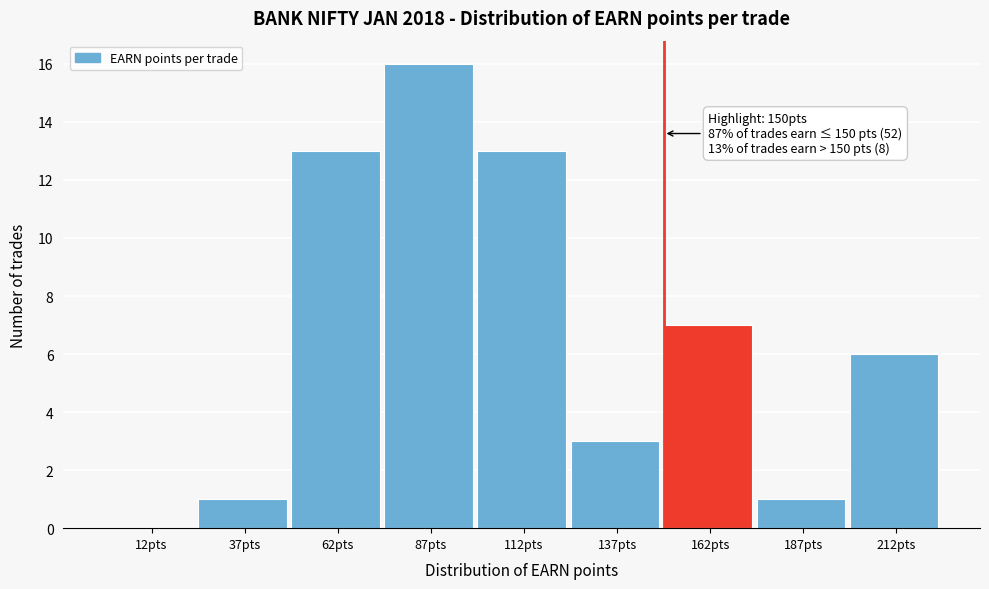

Which range on the x-axis has the tallest bar?

75 to 100